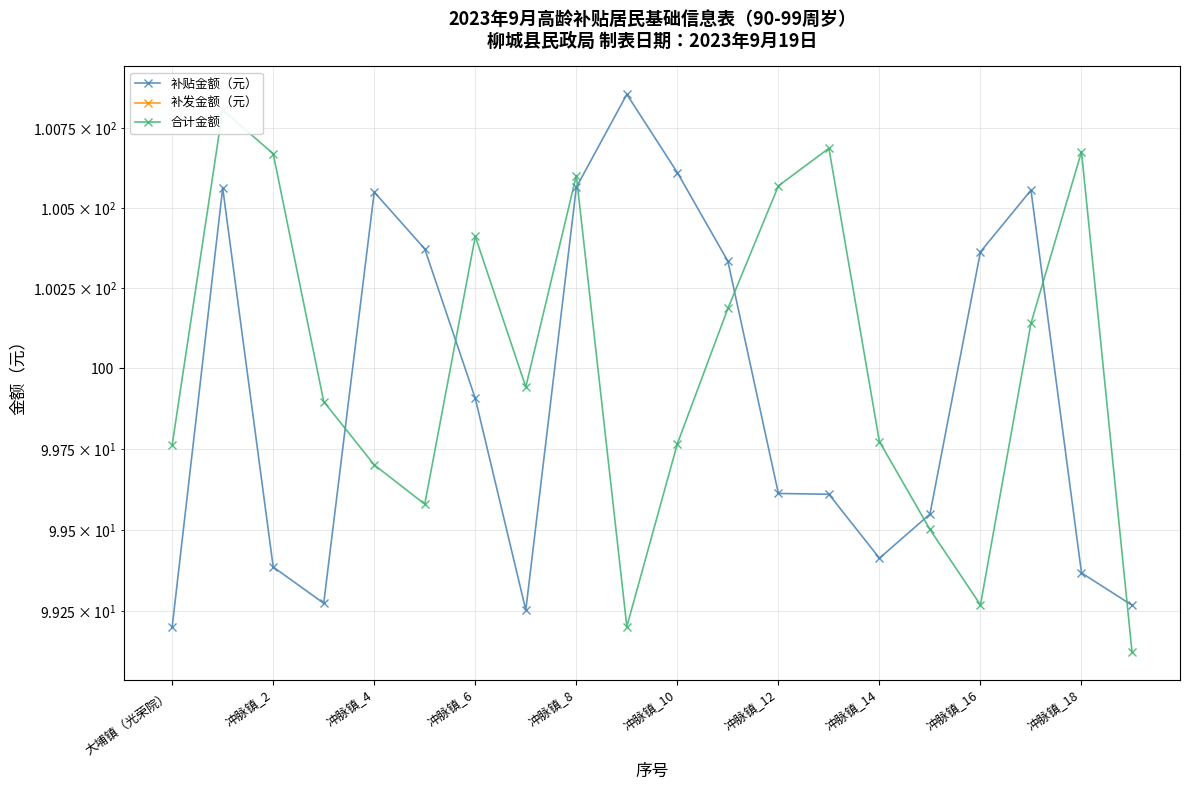

What is the value of the 合计金额 point at the 12th from the left?

100.2